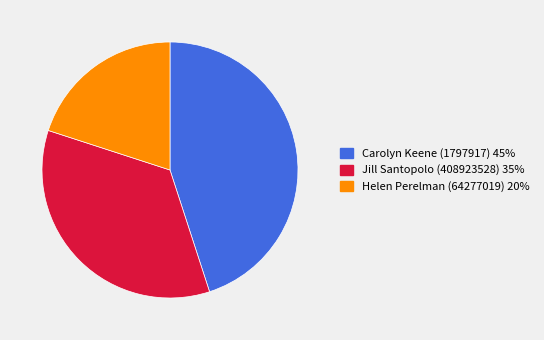

Count the number of slices in the pie.

3